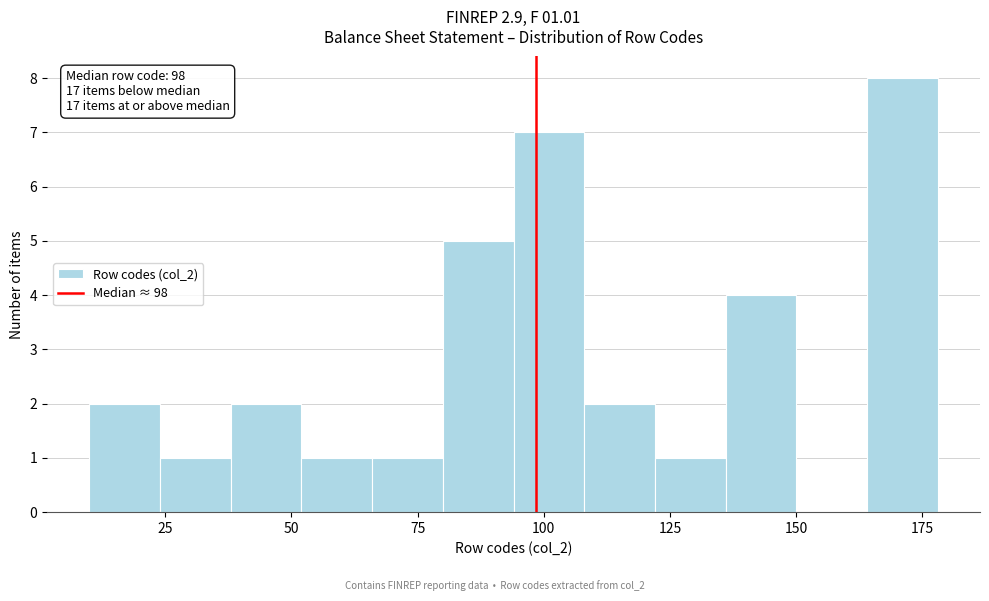

Read against the x-axis, roughly where is the centre of the tallest bar?

170